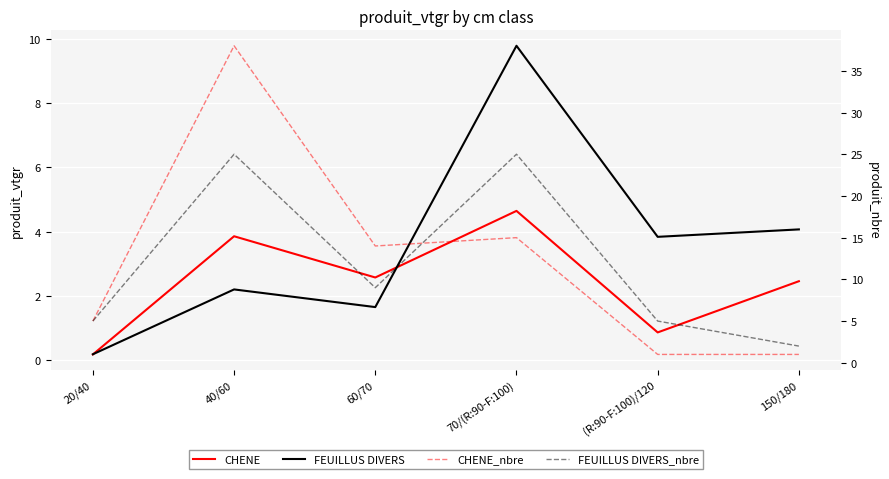

Between 150/180 and 60/70, which is larger?

60/70